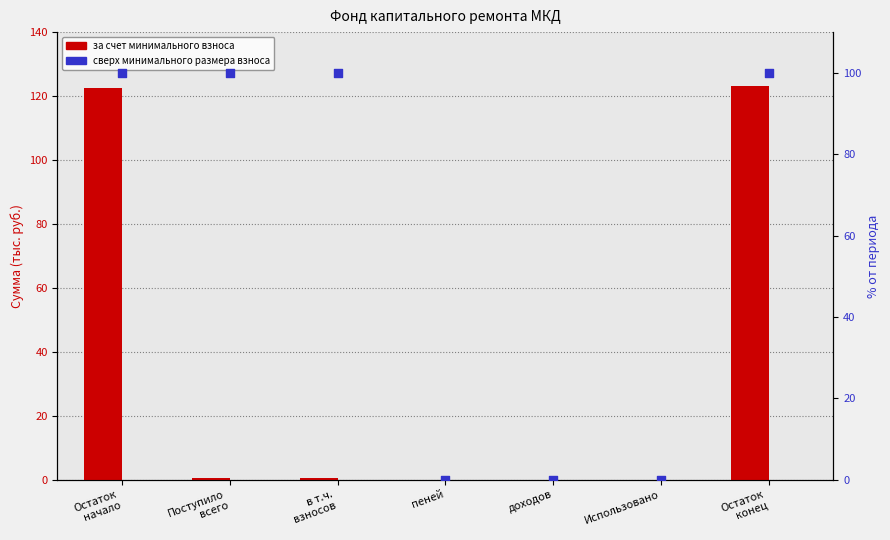

Which series contains the lowest Y value?

за счет минимального взноса